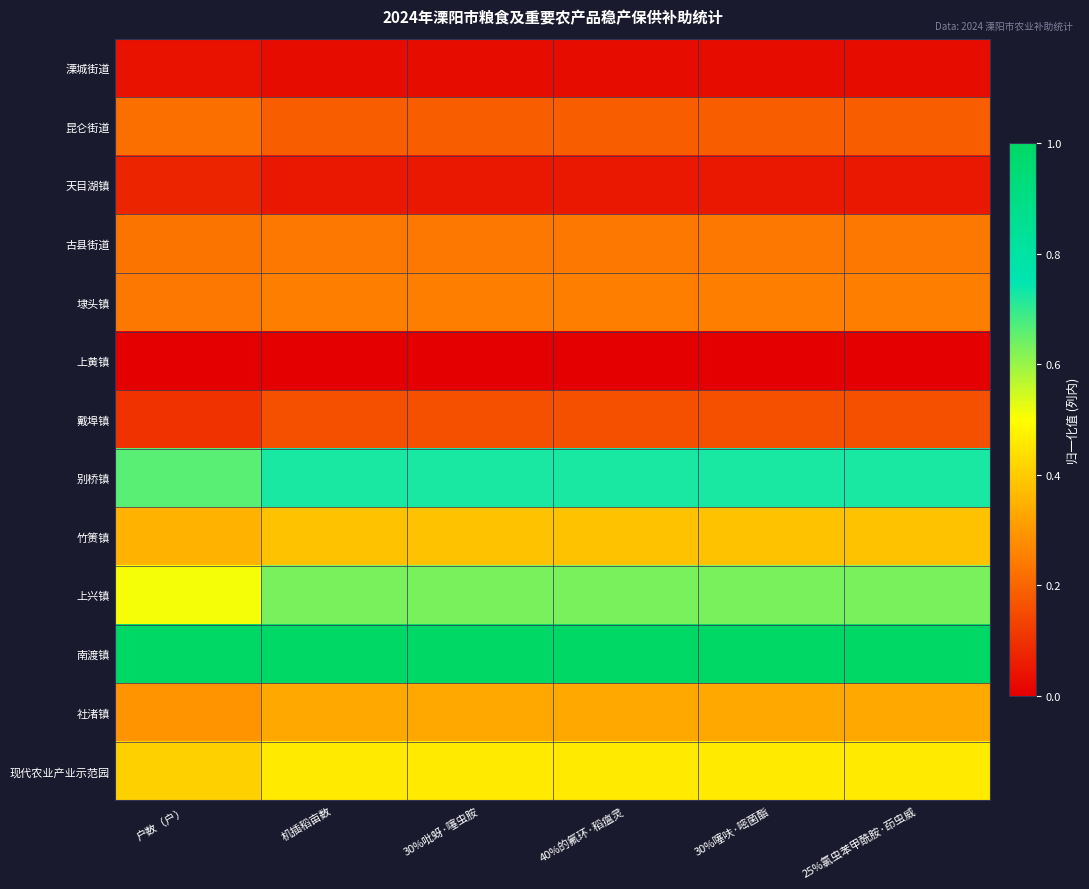

List the series in order of their peak value, lowest first.

上黄镇, 溧城街道, 天目湖镇, 戴埠镇, 昆仑街道, 古县街道, 埭头镇, 社渚镇, 竹箦镇, 现代农业产业示范园, 上兴镇, 别桥镇, 南渡镇